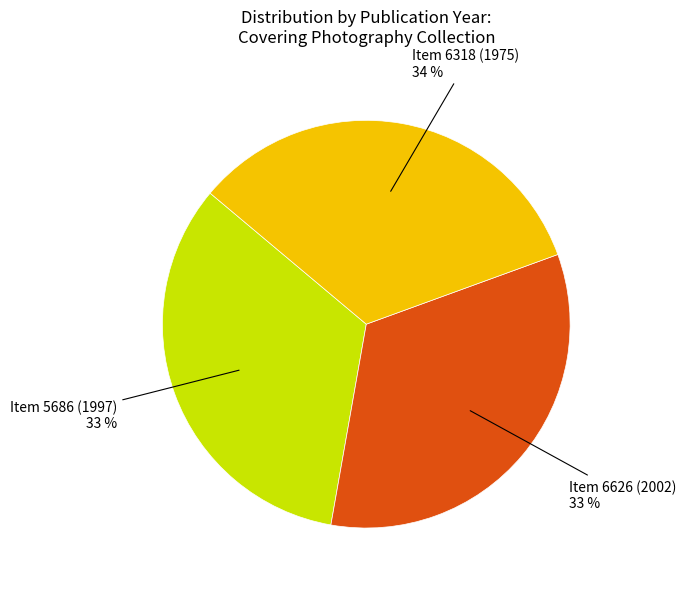

To the nearest percent, what percentage of the pie is Item 5686 (1997)?

33%